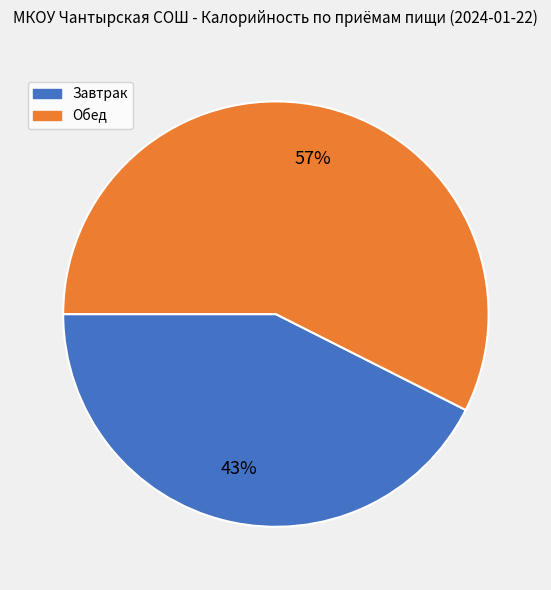

Combined, do Завтрак and Обед account for over 50%?

Yes